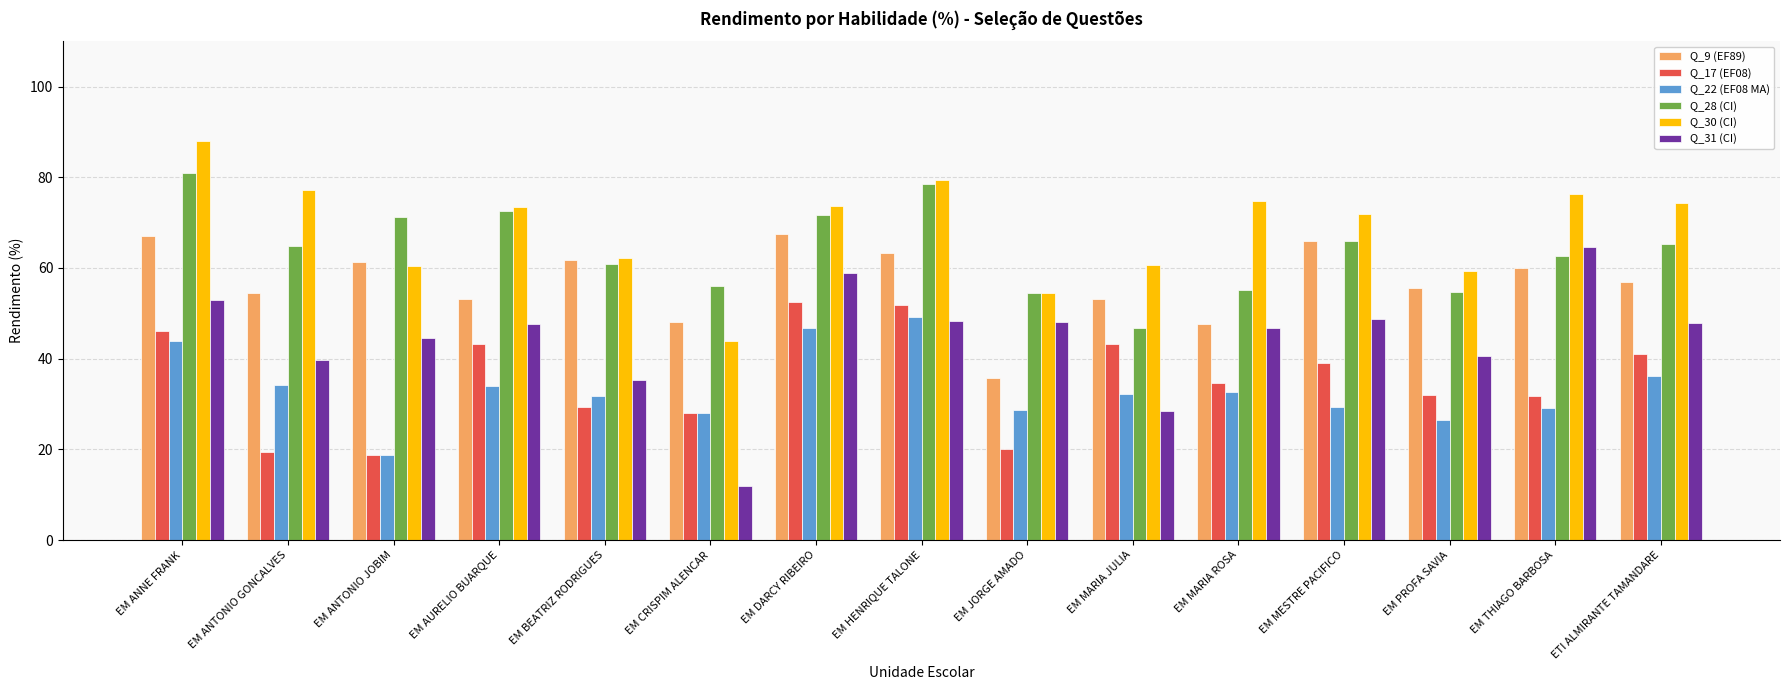

Which series changed the most between EM DARCY RIBEIRO and ETI ALMIRANTE TAMANDARE?

Q_17 (EF08)